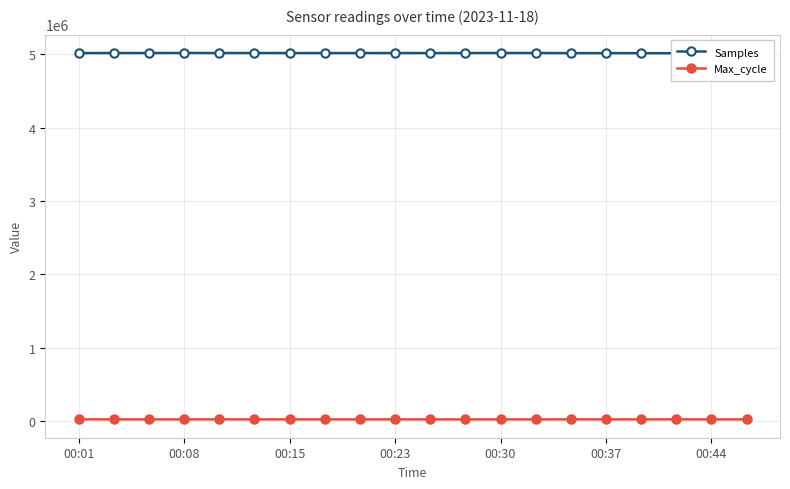

What is the value of the Samples point at the 7th from the left?

5015099